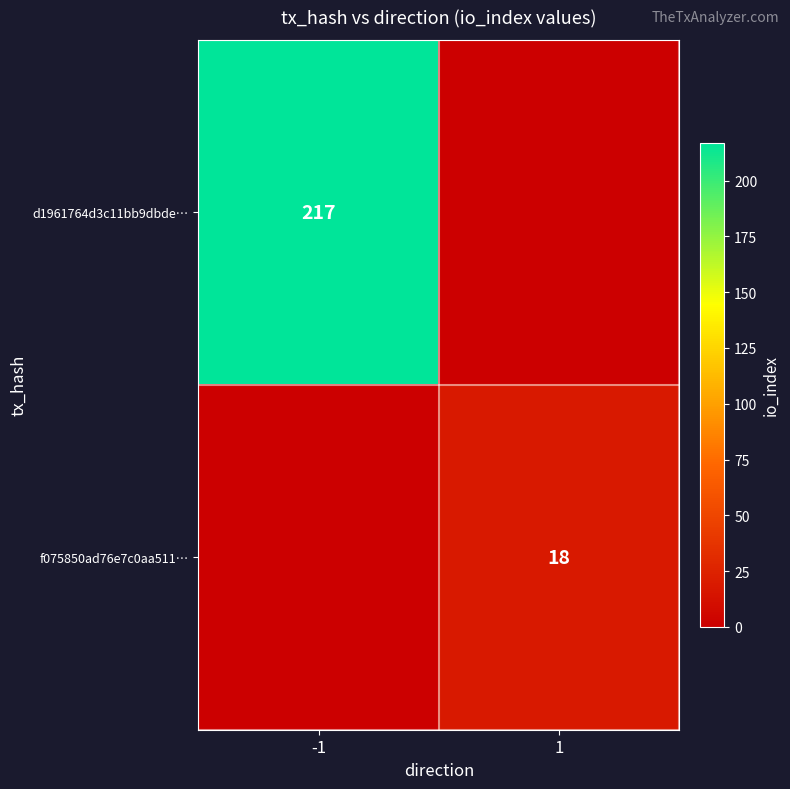

The f075850ad76e7c0aa511… series shows 24 at 1. True or false?

False